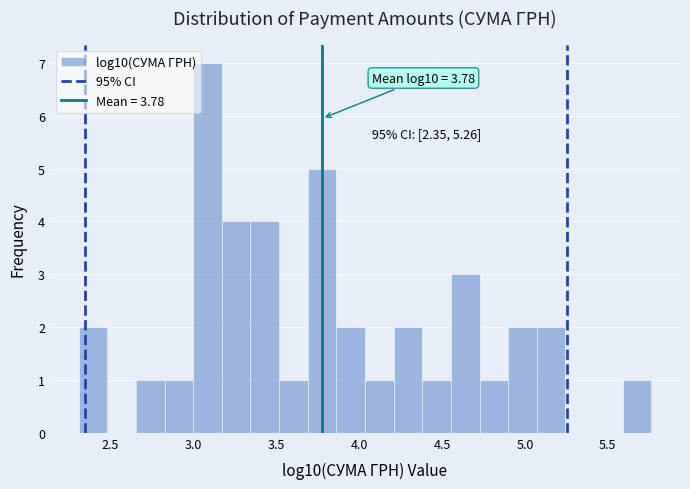

Read against the x-axis, roughly where is the centre of the tallest bar?

3.10